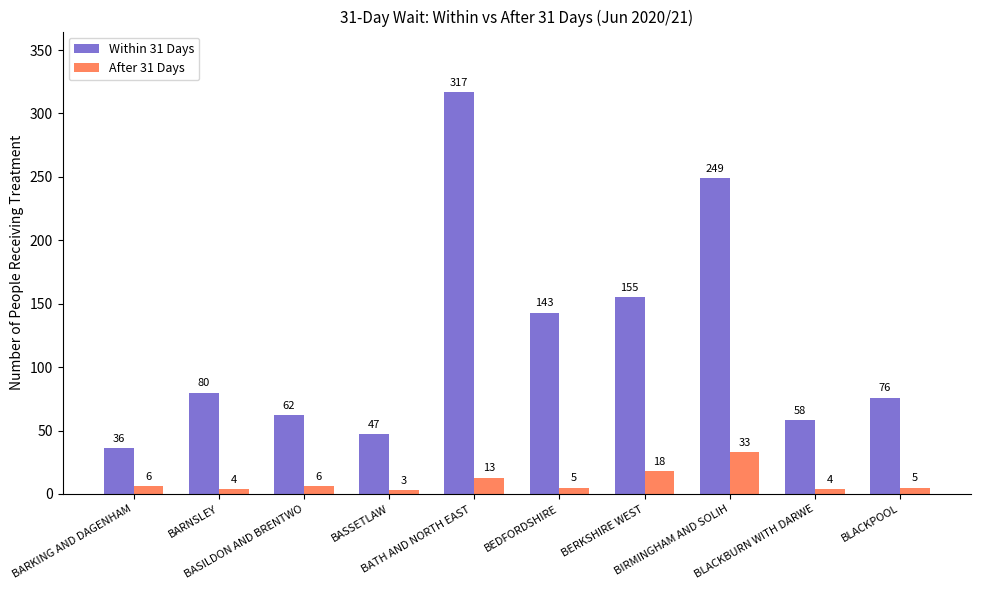

The Within 31 Days series shows 62 at BASILDON AND BRENTWO. True or false?

True